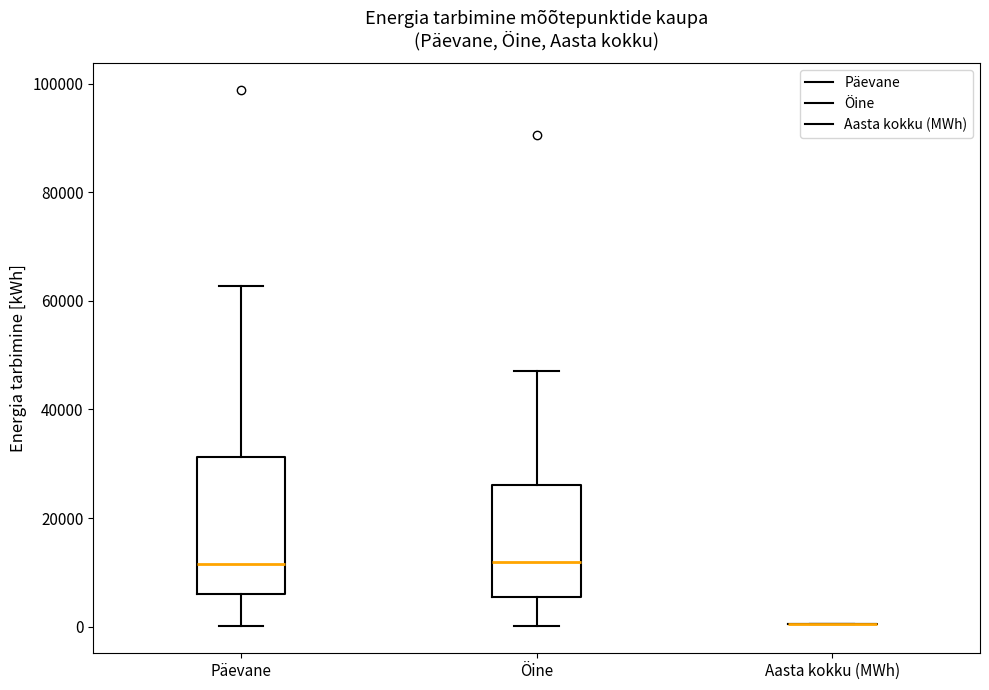

Which box is the tallest, from its lower edge to its upper edge?

Päevane